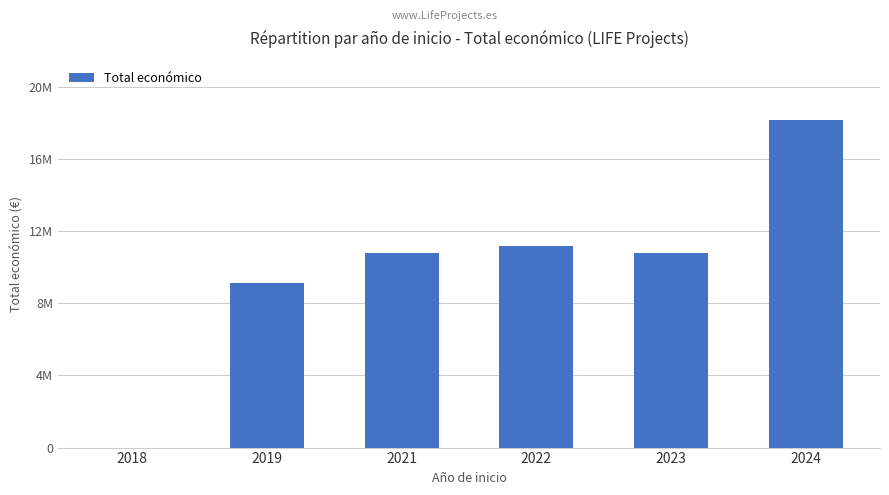

What is the sum of the values at 2024 and 2018?

18623581